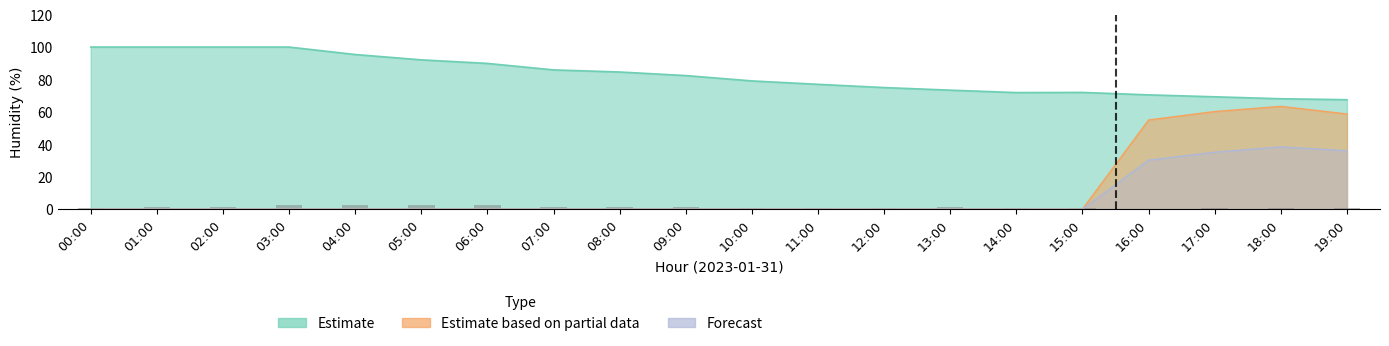

Rank the categories by Estimate based on partial data value from highest to lowest.

18:00, 17:00, 19:00, 16:00, 00:00, 01:00, 02:00, 03:00, 04:00, 05:00, 06:00, 07:00, 08:00, 09:00, 10:00, 11:00, 12:00, 13:00, 14:00, 15:00